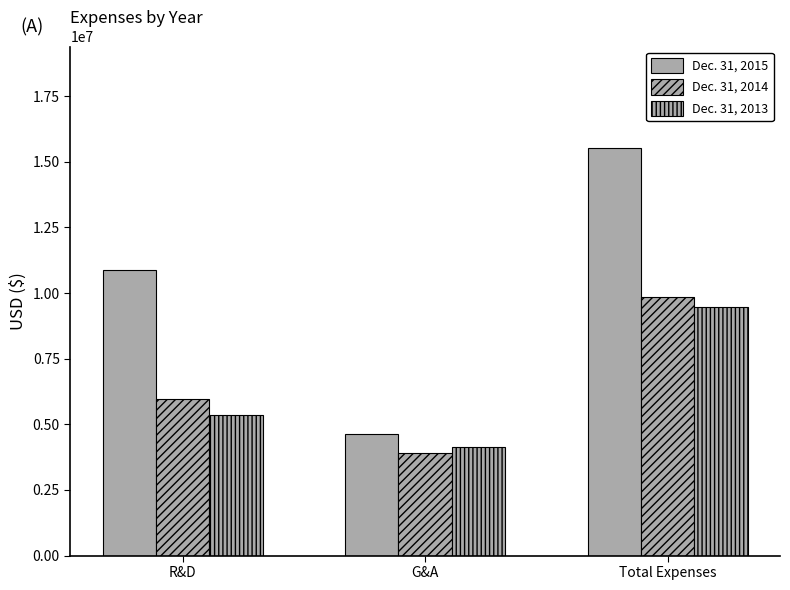

What is the difference between the highest and lowest values at Total Expenses?

6052772